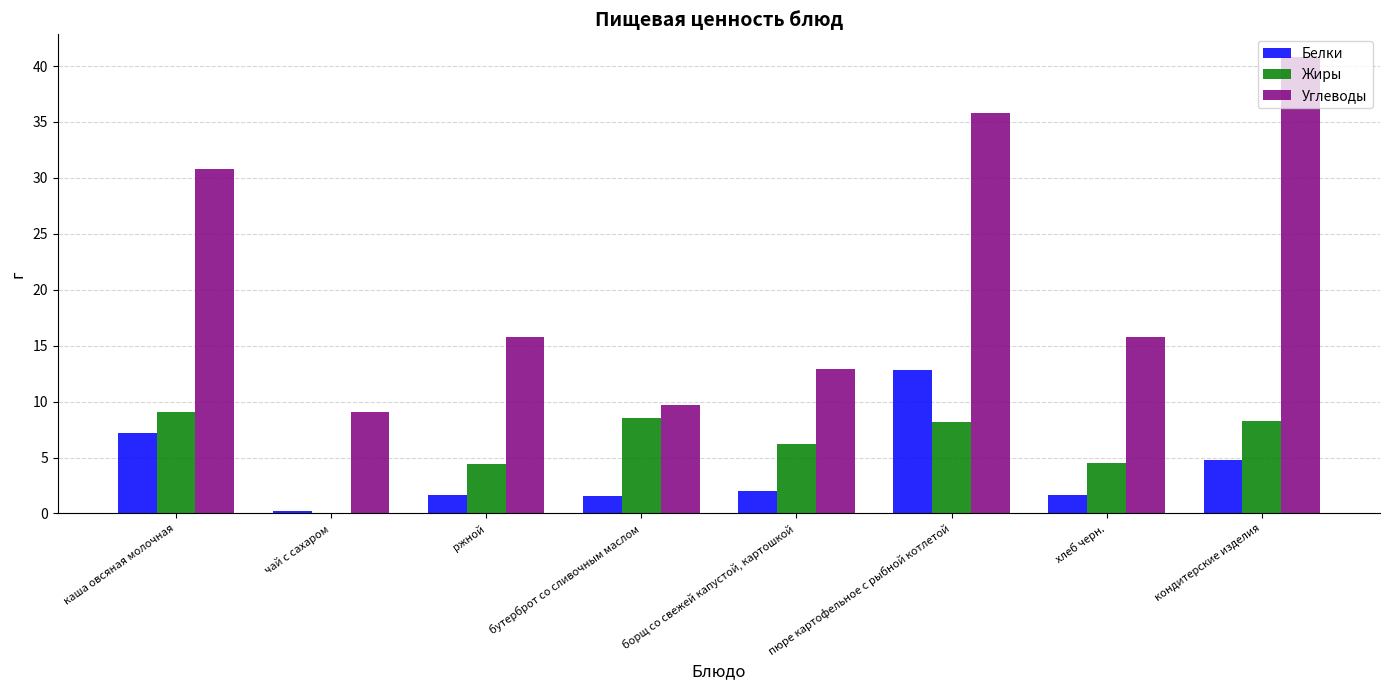

What are all the series names shown in the legend?

Белки, Жиры, Углеводы